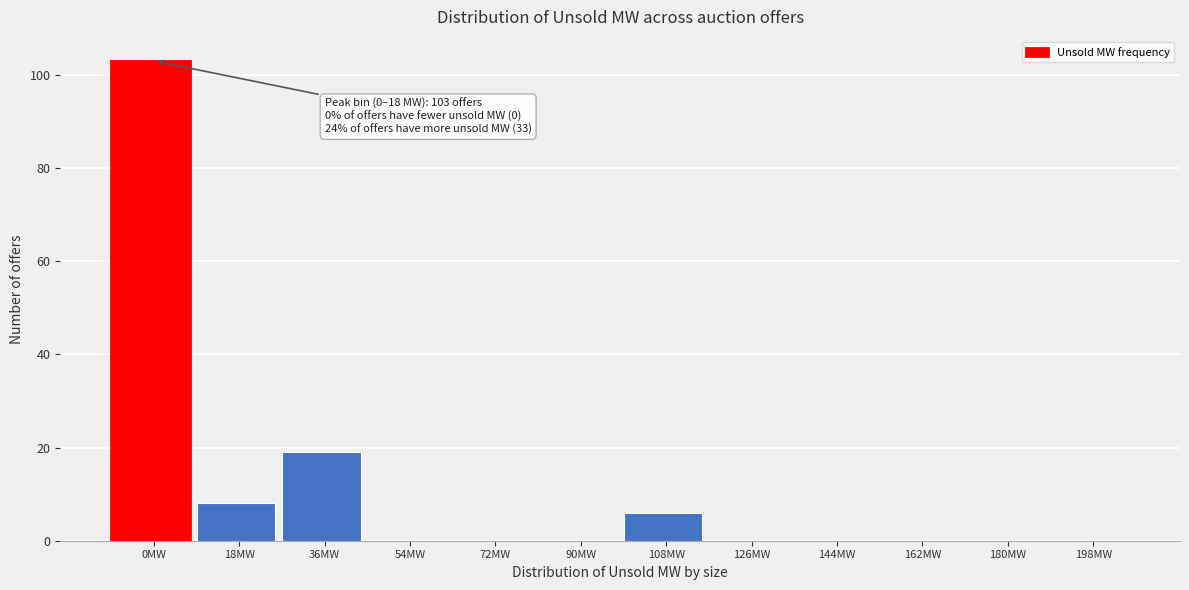

Reading right to left, what are all the values shown in this chart?

198MW=0	180MW=0	162MW=0	144MW=0	126MW=0	108MW=6	90MW=0	72MW=0	54MW=0	36MW=19	18MW=8	0MW=103